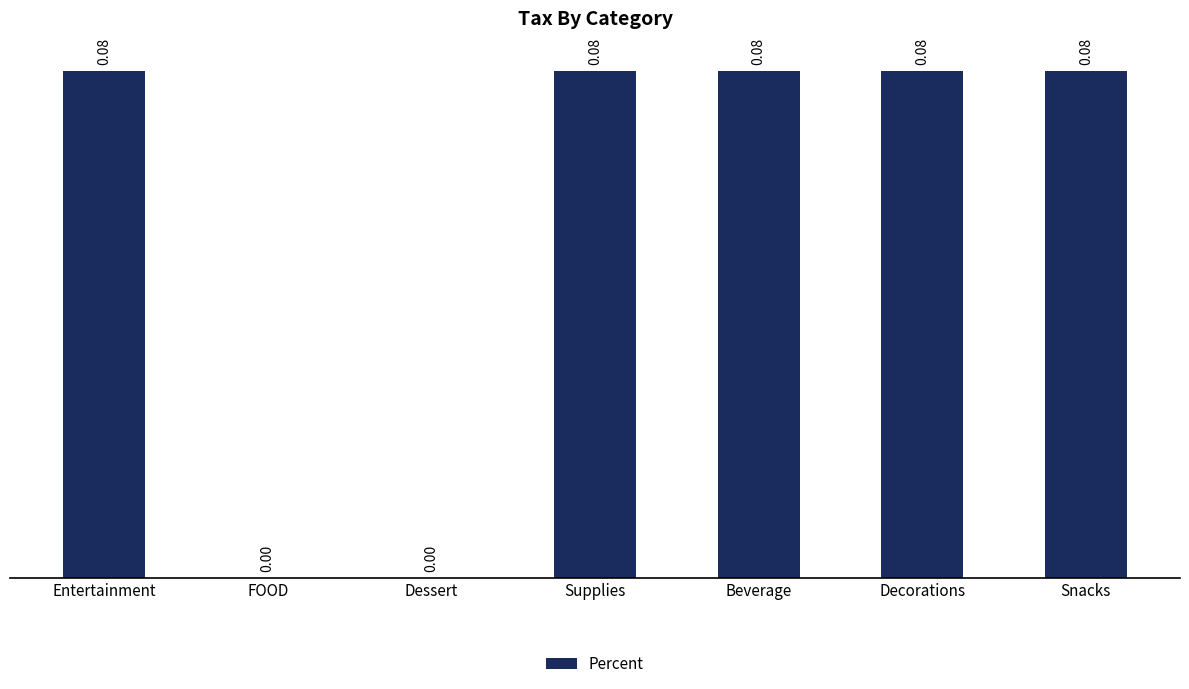

What is the sum of all values?

0.4